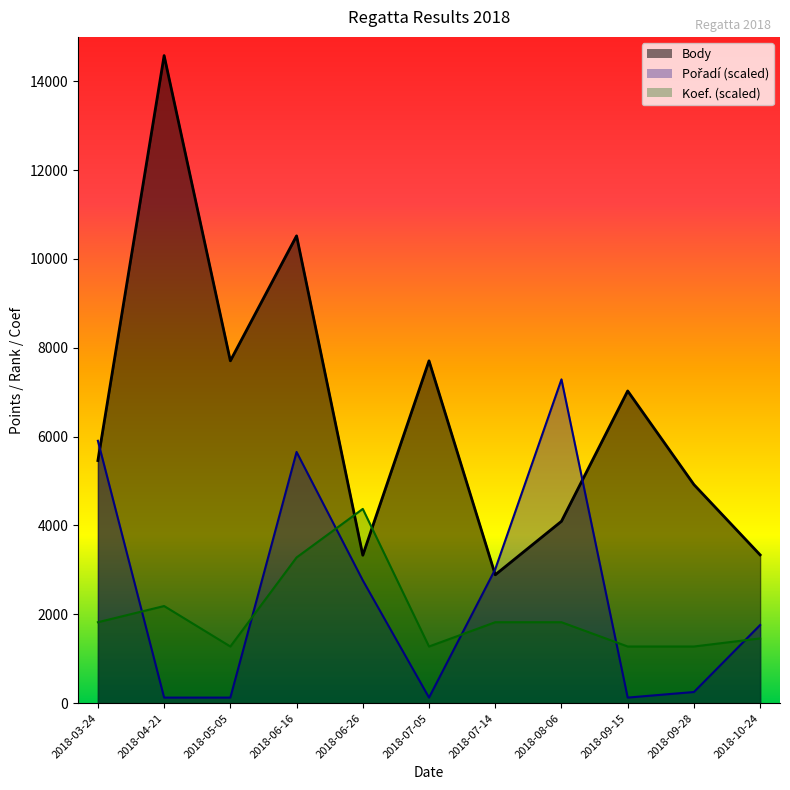

Where is Koef. nearest to the value 2824?

2018-06-16